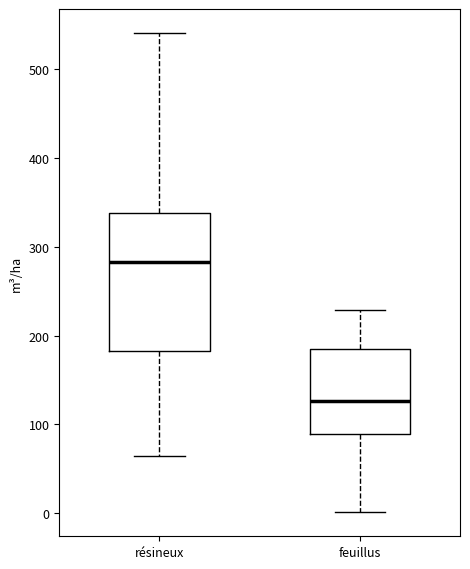

Where does the upper whisker of the box for résineux end on the y-axis? The values are not printed on the chart, so give them approximately, as read against the axis.

540